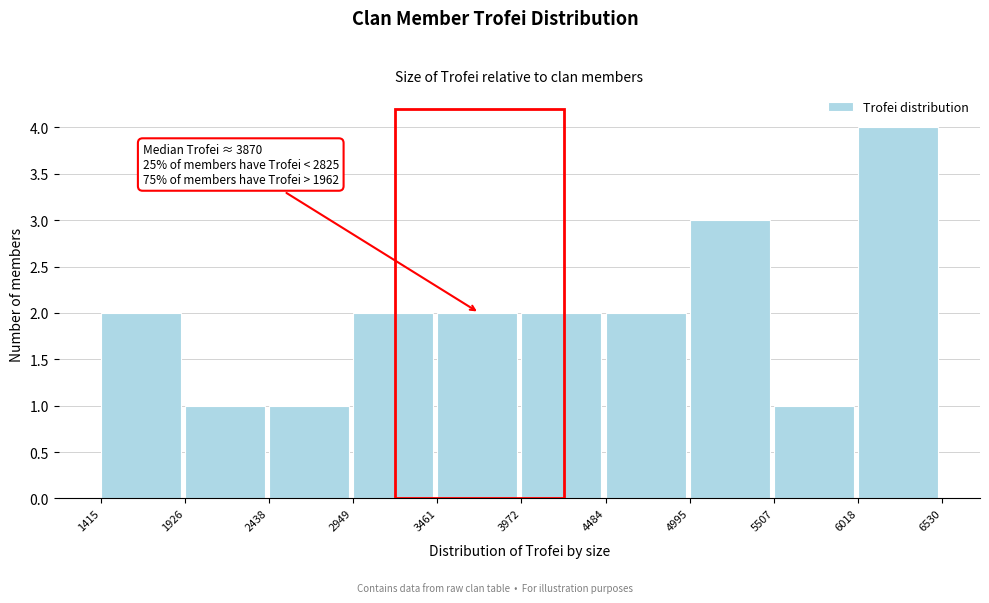

Over which range of the x-axis is the bar tallest?

6018 to 6530